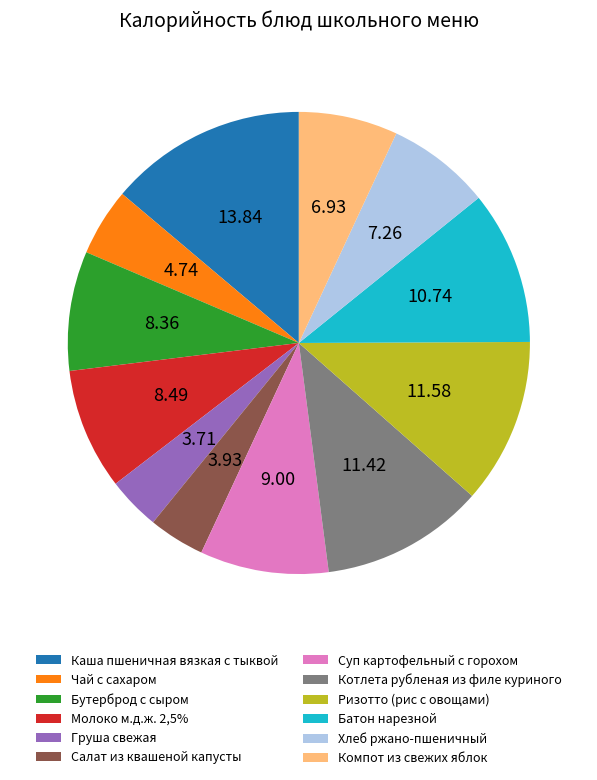

True or false: Хлеб ржано-пшеничный accounts for 1% of the total.

False